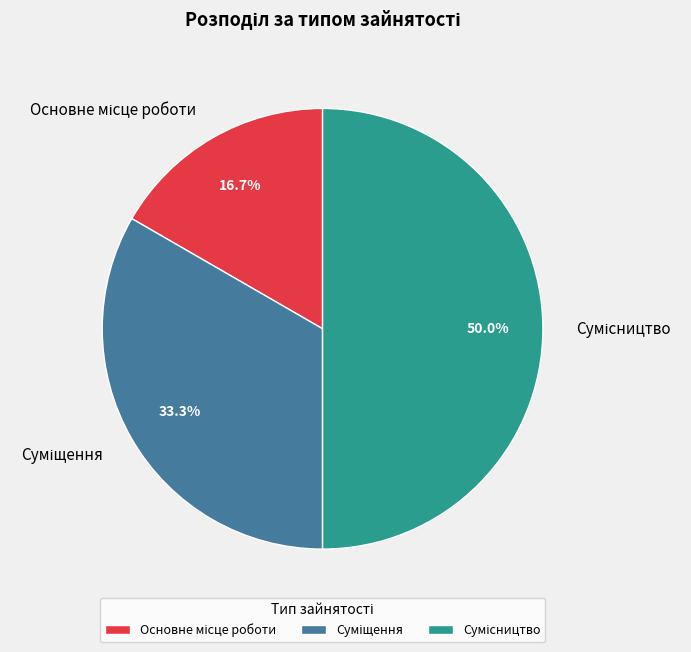

What is the ratio of the value at Сумісництво to the value at Суміщення?

1.5